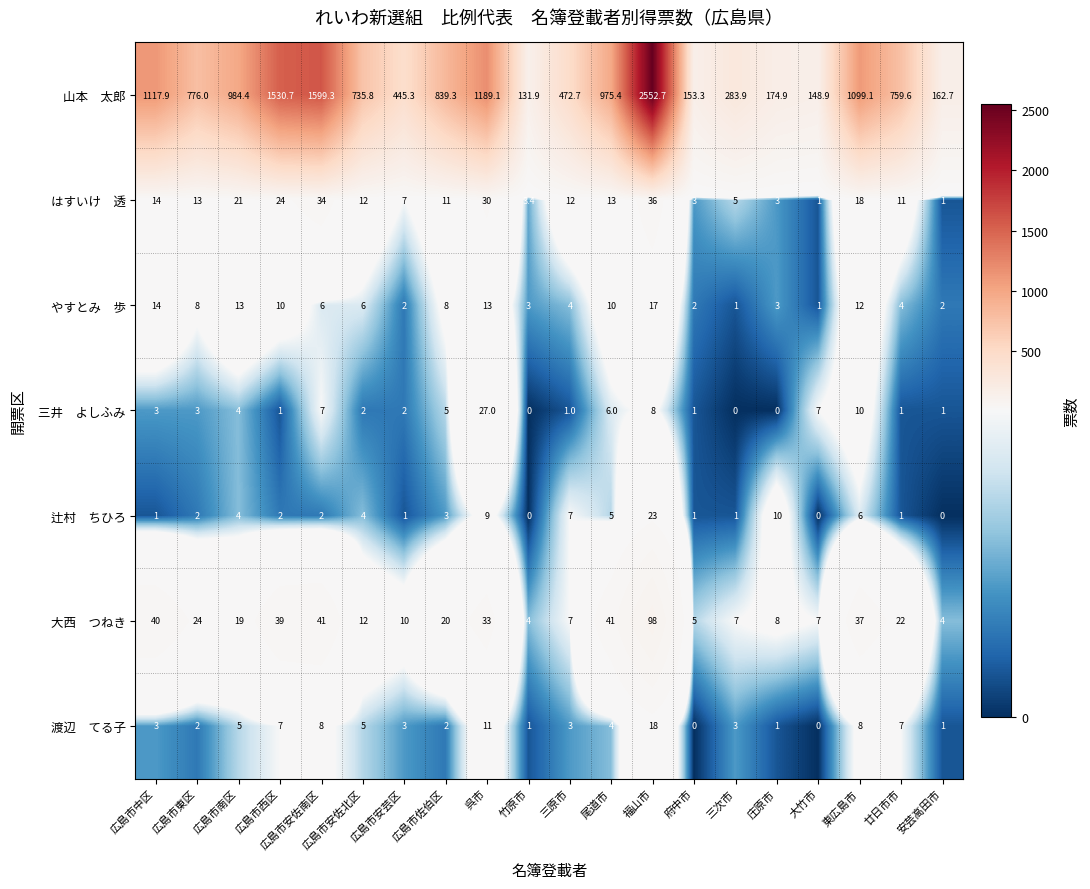

At which category is the sum across all series the highest?

福山市